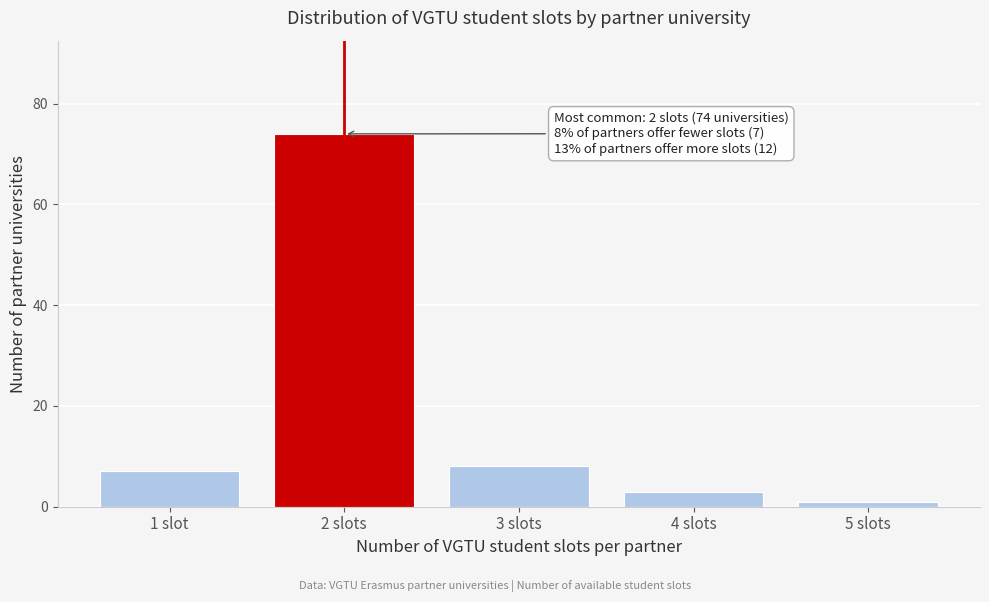

Reading left to right, what are all the values shown in this chart?

1 slot=7	2 slots=74	3 slots=8	4 slots=3	5 slots=1